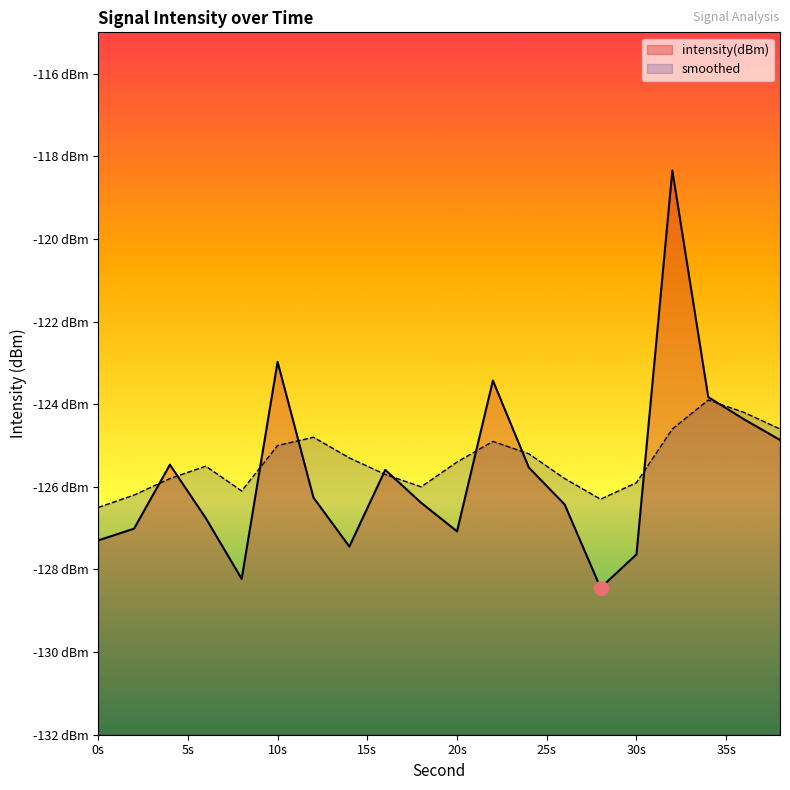

Between 24 and 36, which series saw the biggest shift?

intensity(dBm)